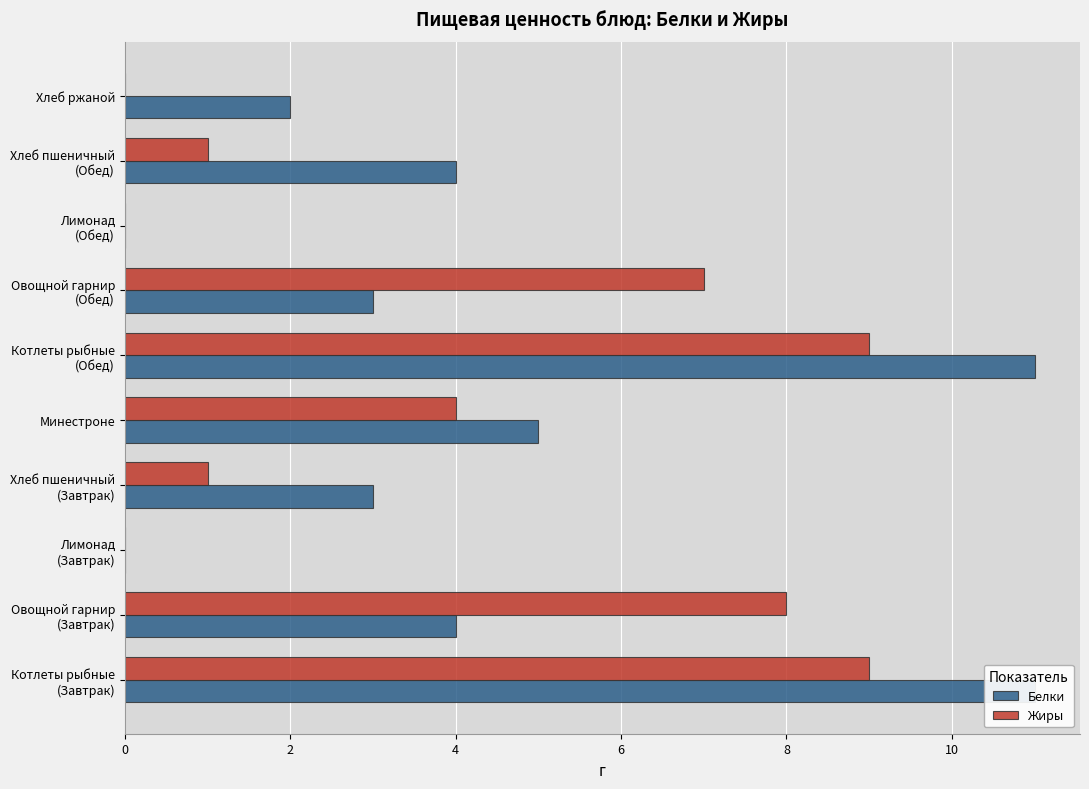

Which series has the largest total across all categories?

Белки